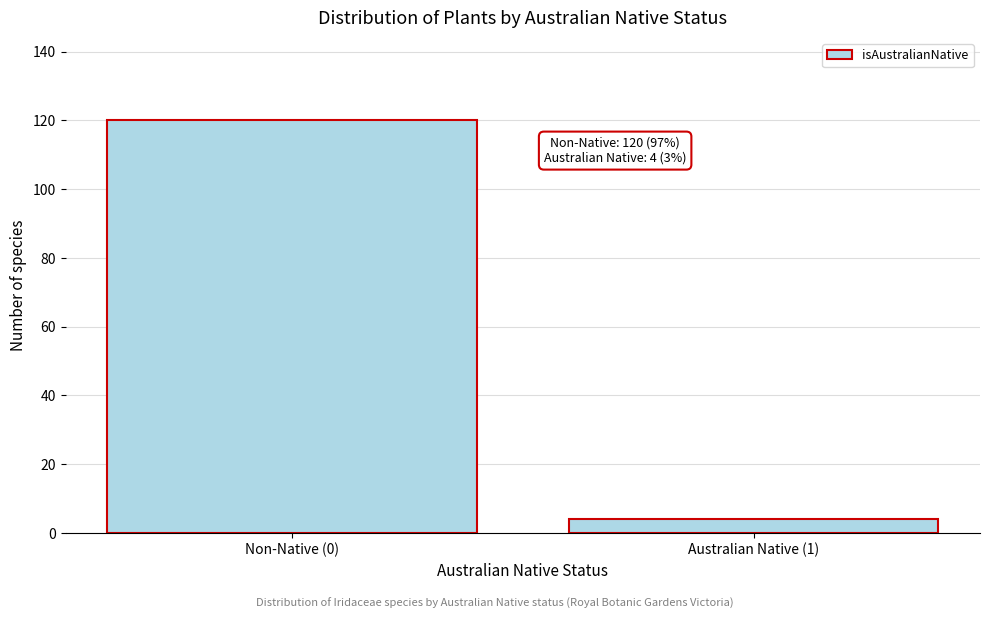

Reading right to left, transcribe all the data shown in this chart.

4	120